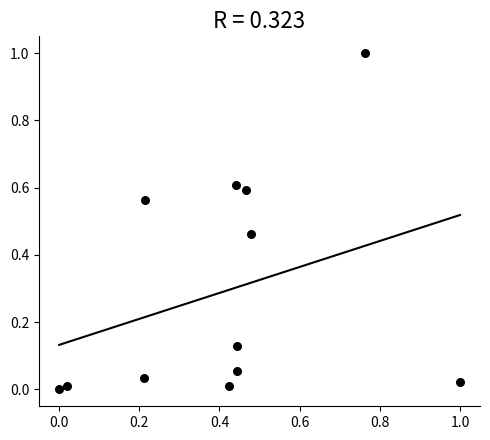

What is the range of Y values (max minus min)?

1.0